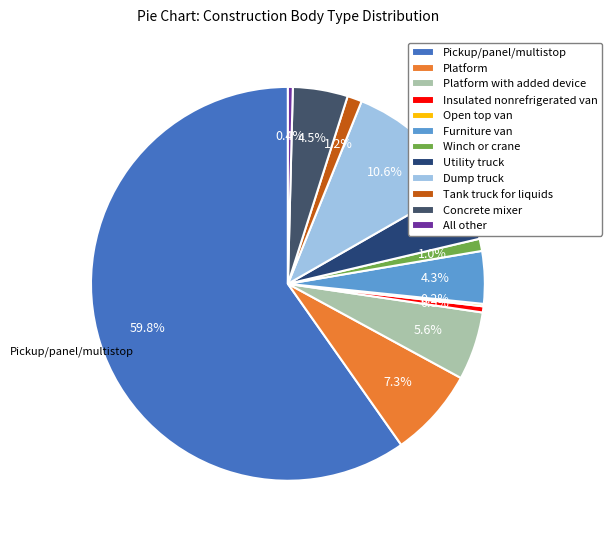

To the nearest percent, what percentage of the pie is Pickup/panel/multistop?

60%